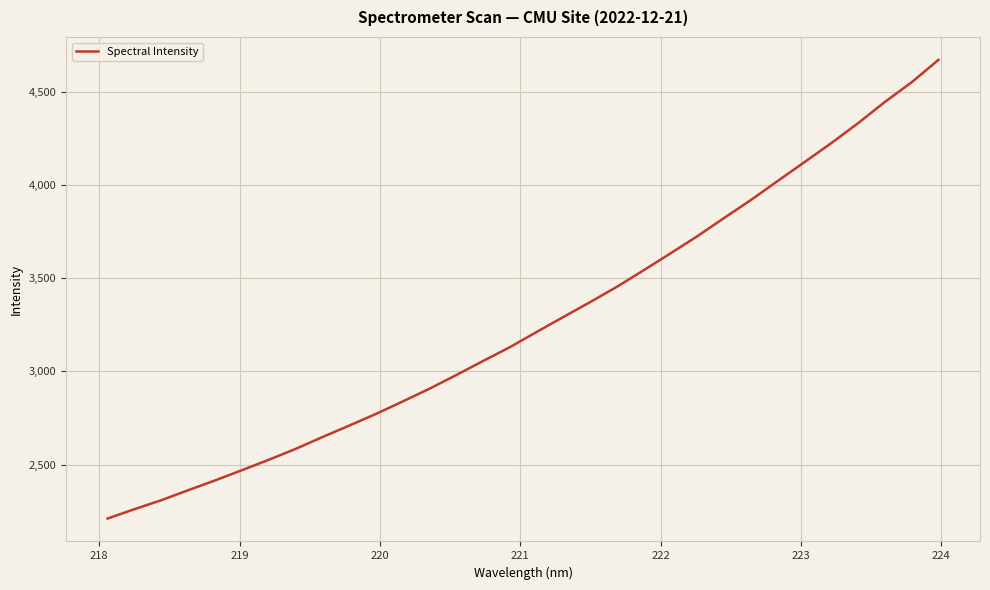

What is the smallest value displayed?

2210.4